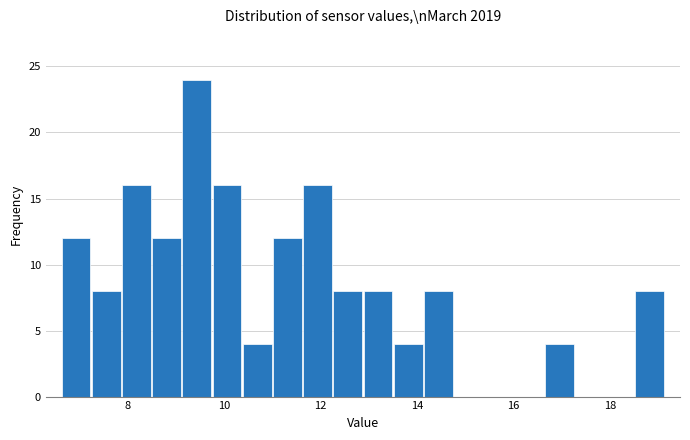

Read against the x-axis, roughly where is the centre of the tallest bar?

9.4